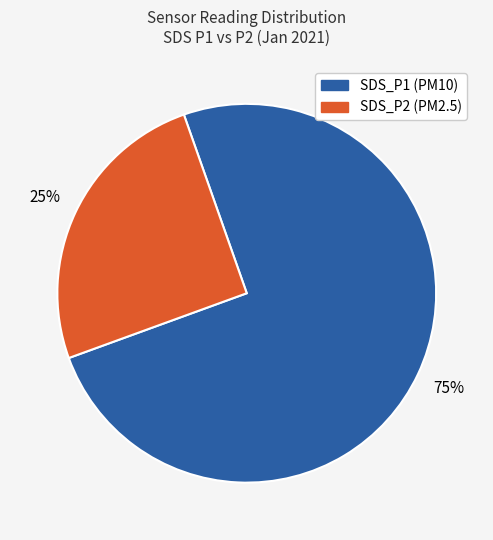

Is there any slice that represents more than half of the pie?

Yes